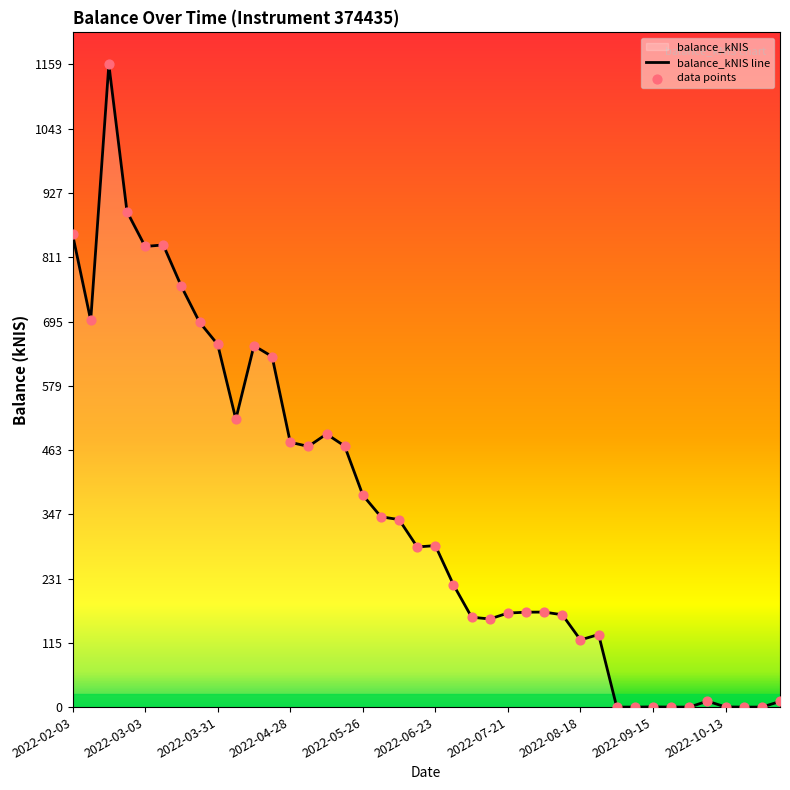

Which has a higher value, 2022-09-01 or 2022-03-10?

2022-03-10